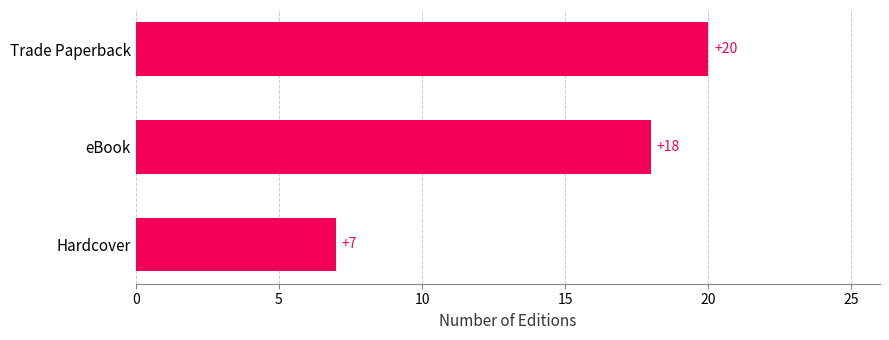

Between Trade Paperback and eBook, which is larger?

Trade Paperback